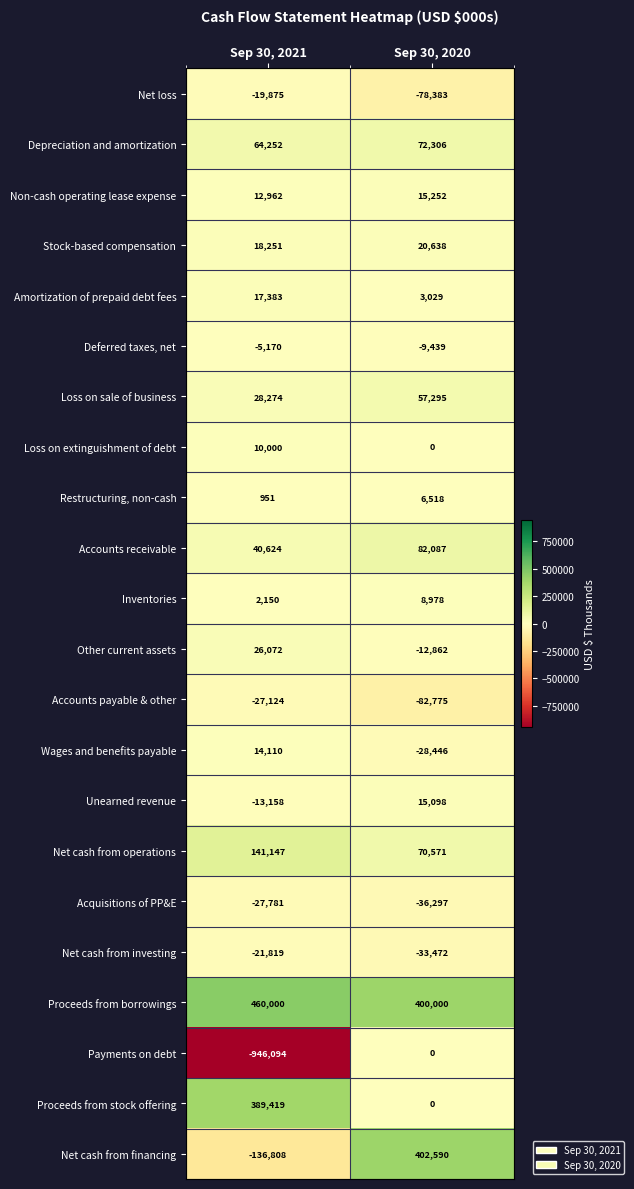

Which category has the lowest value across all series?

Sep 30, 2021